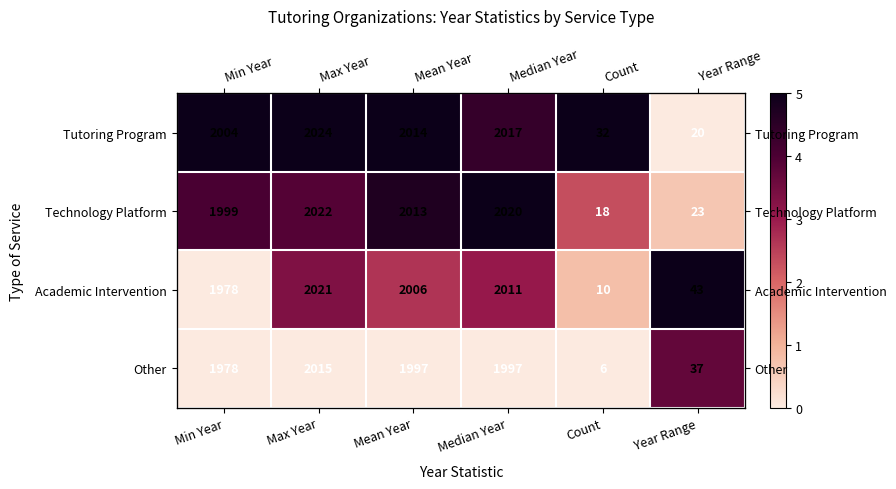

How many data points in Academic Intervention are less than 3?

3